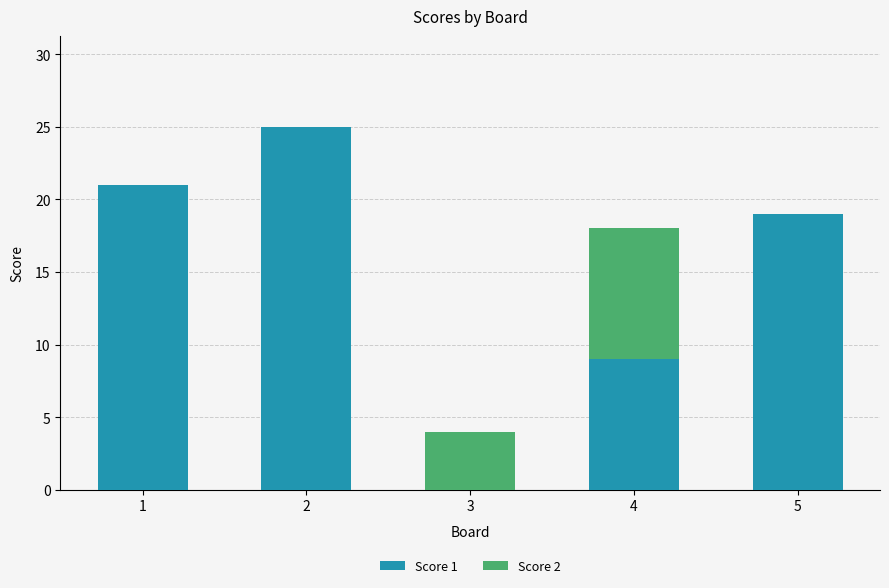

What is the maximum value for Score 1?

25